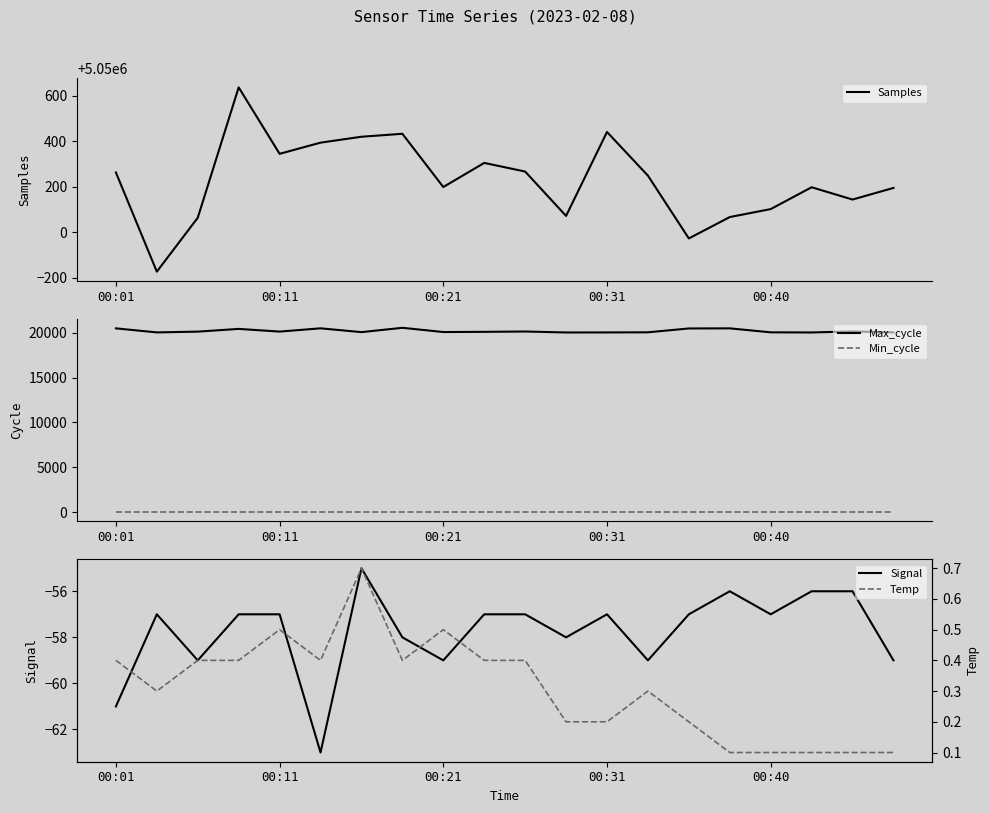

What is the difference between the second highest and minimum values in the Temp series?

0.4